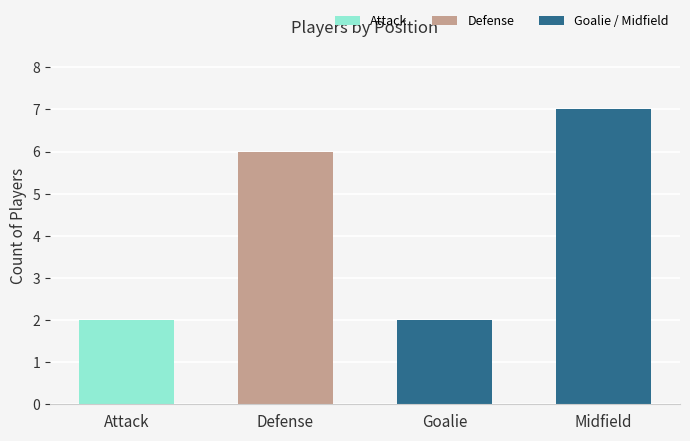

The value at Attack is 1. True or false?

False